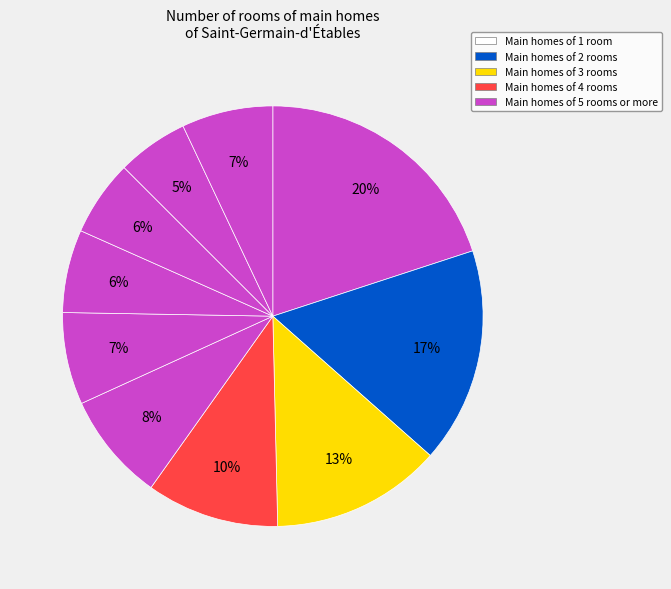

Is there any slice that represents more than half of the pie?

No